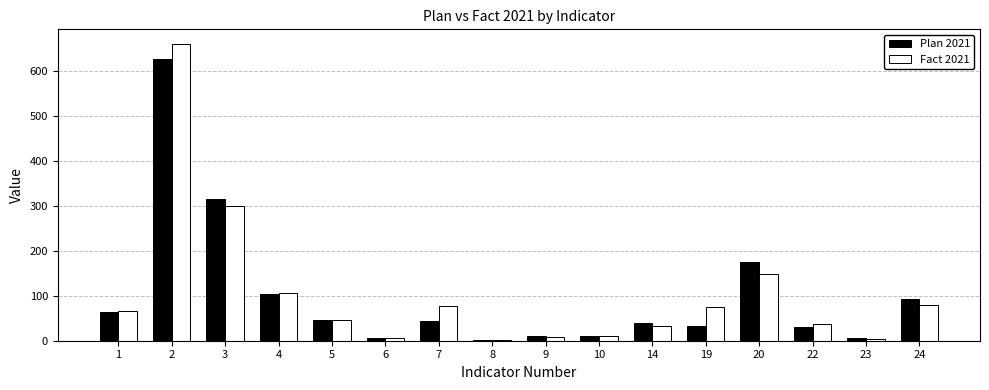

At which category is the sum across all series the highest?

2